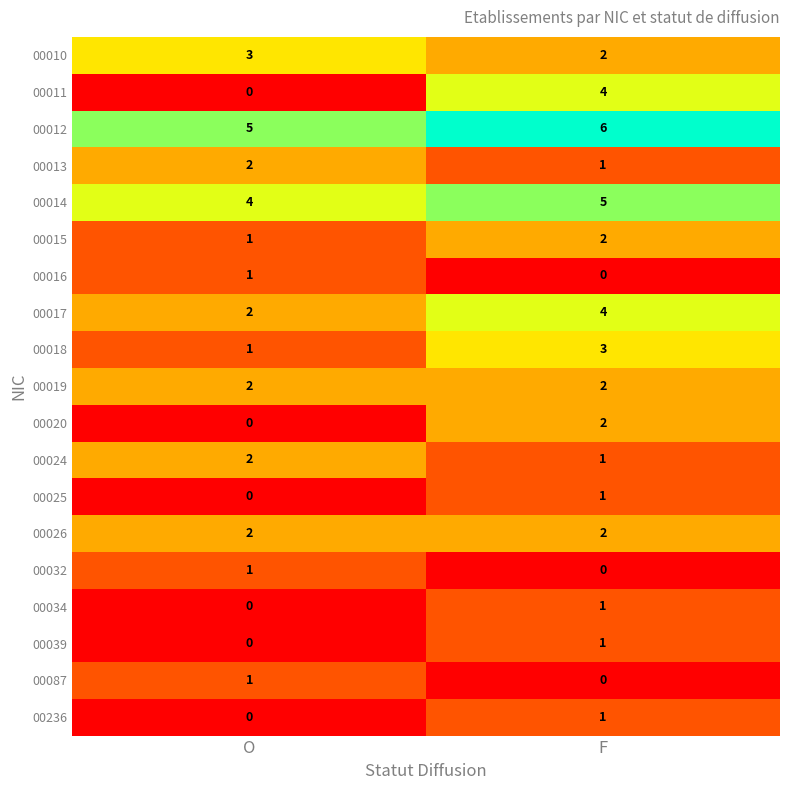

The 00016 series shows 1 at O. True or false?

True